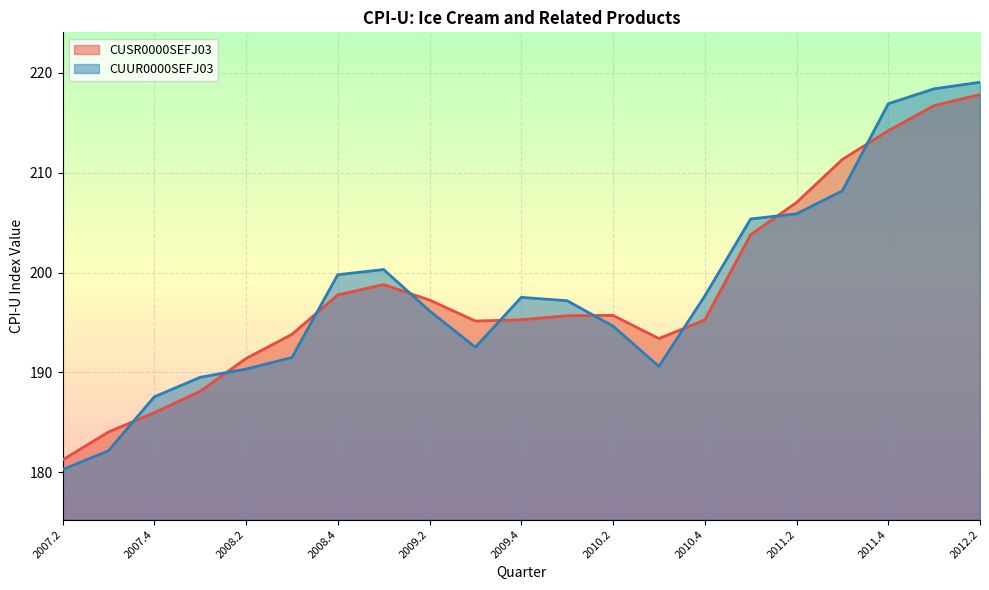

What is the spread (max minus min) of values at 2011.2?

1.1